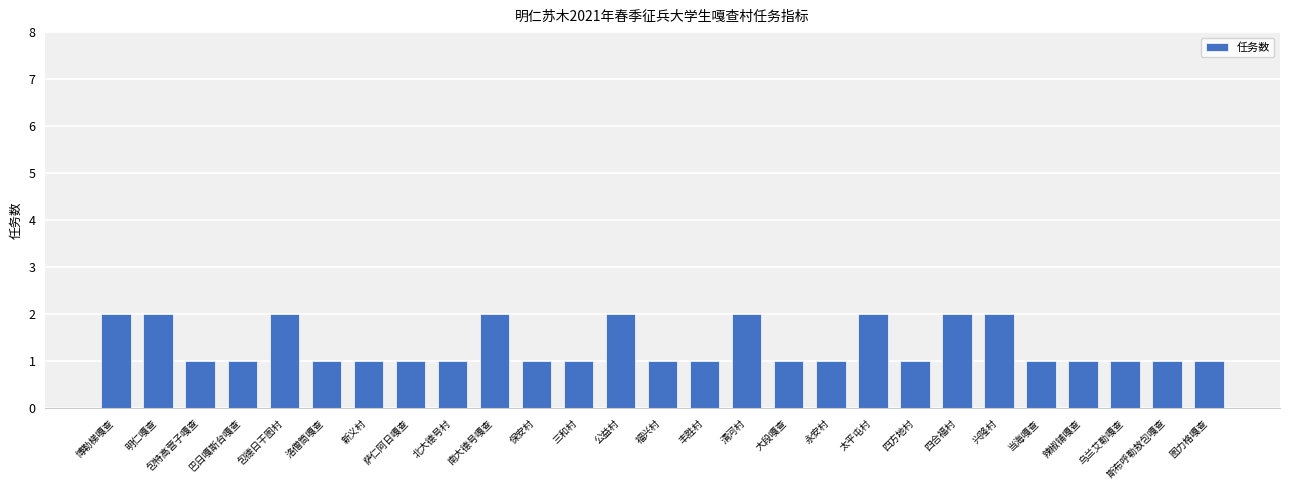

What is the change in value from 包特高营子嘎查 to 兴隆村?

+1